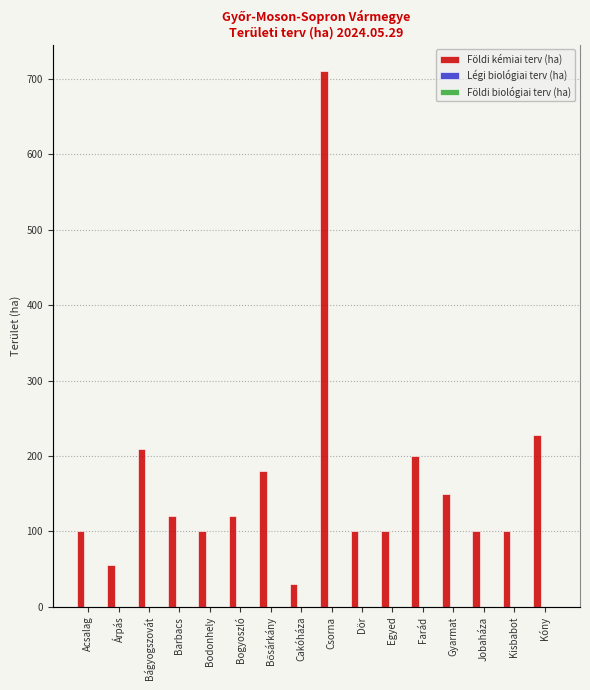

What is the maximum value shown in the chart?

710